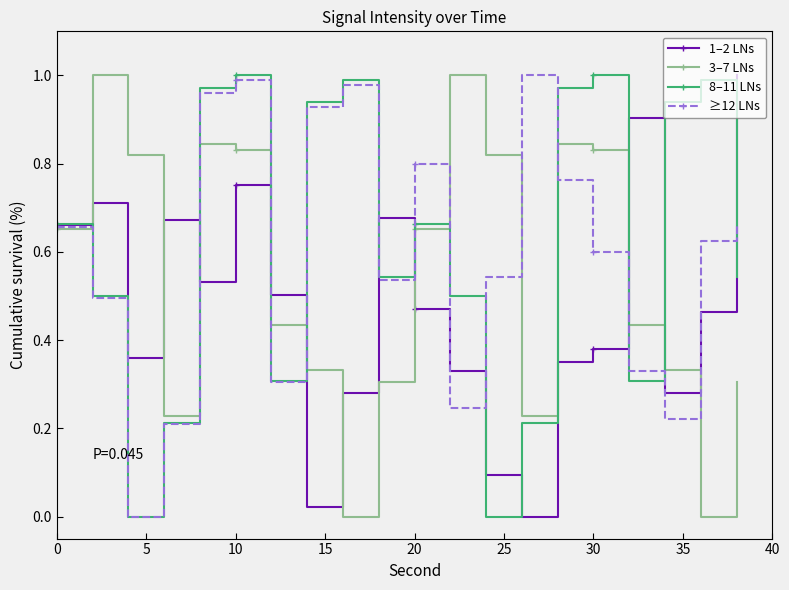

True or false: 1–2 LNs has more than 0 interior local peaks.

True